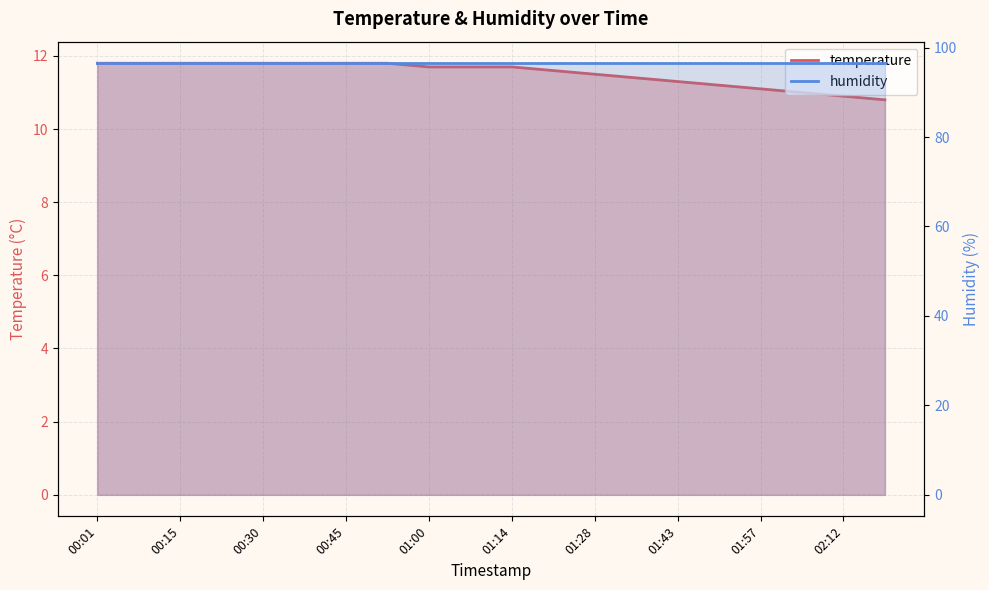

The chart shows a value of 11.5 at 01:28. True or false?

True